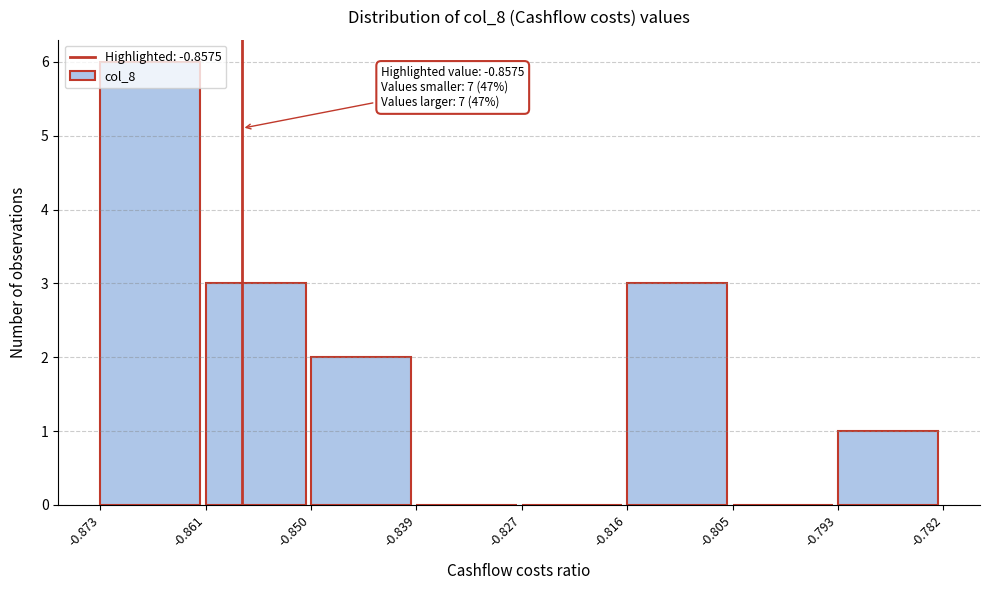

Over which range of the x-axis is the bar tallest?

-0.873 to -0.861